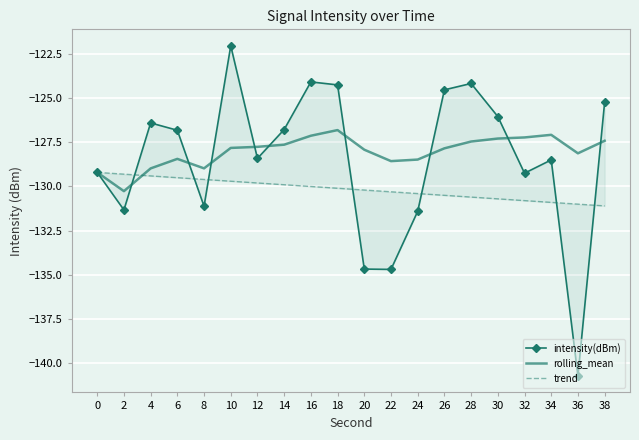

Where do rolling_mean and intensity(dBm) first cross each other?

2 and 4